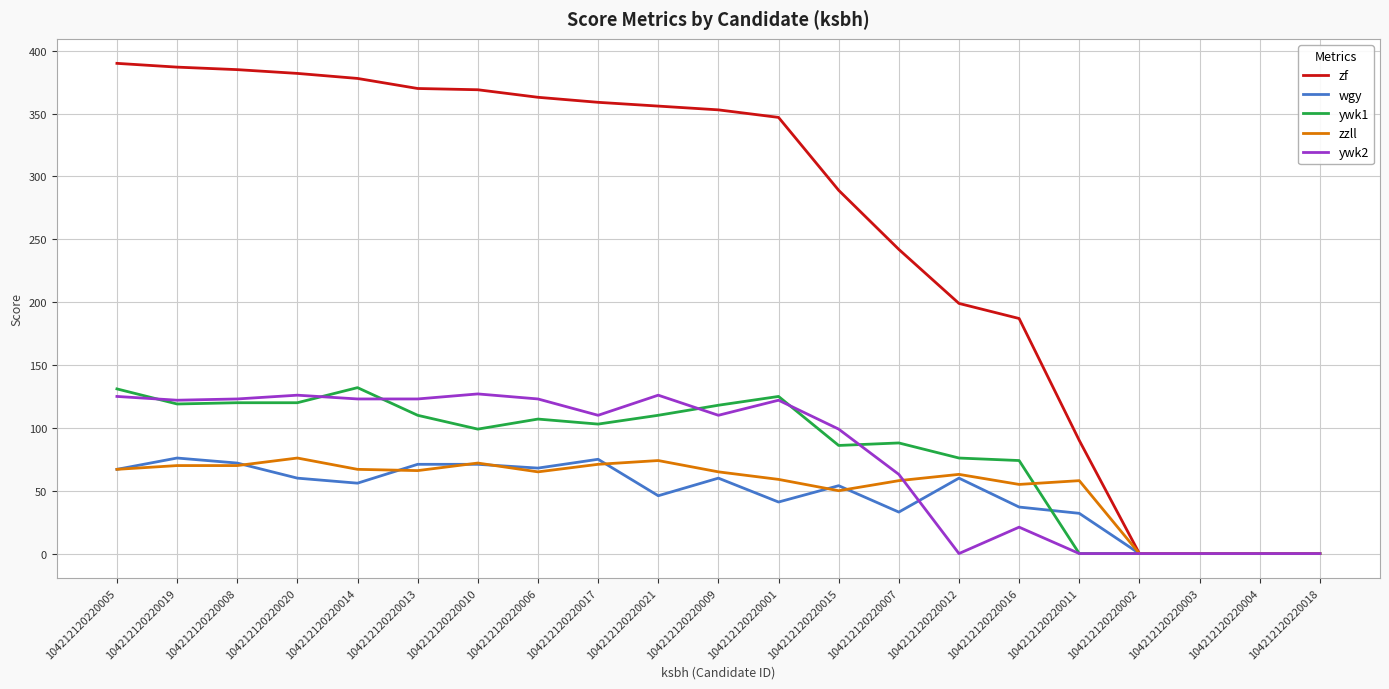

The value of wgy at 104212120220019 is 118. True or false?

False